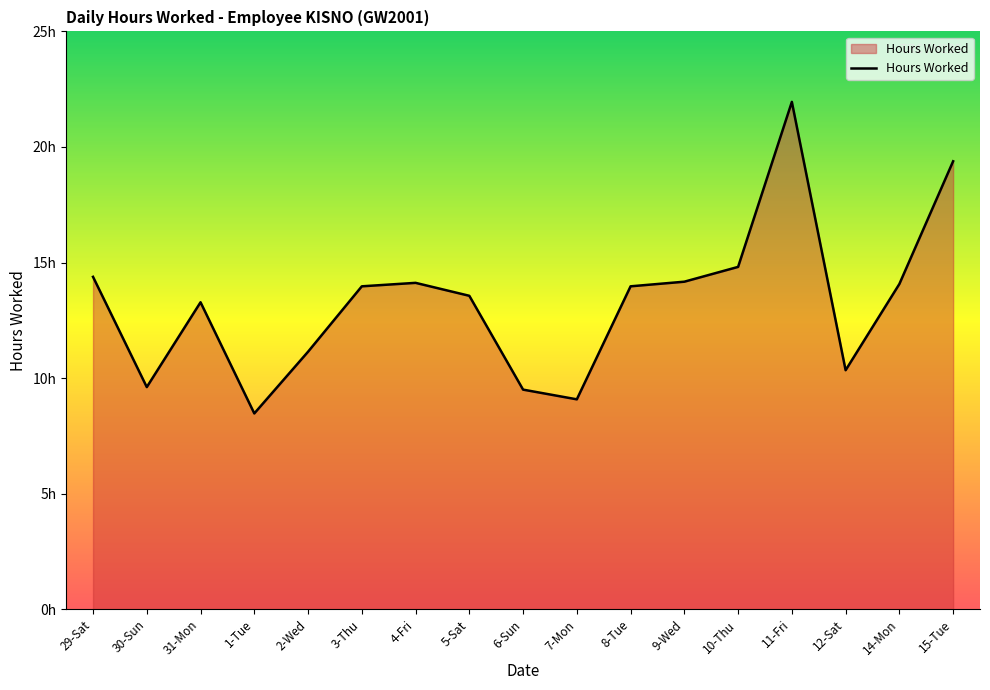

The chart shows a value of 3.3 at 9-Wed. True or false?

False